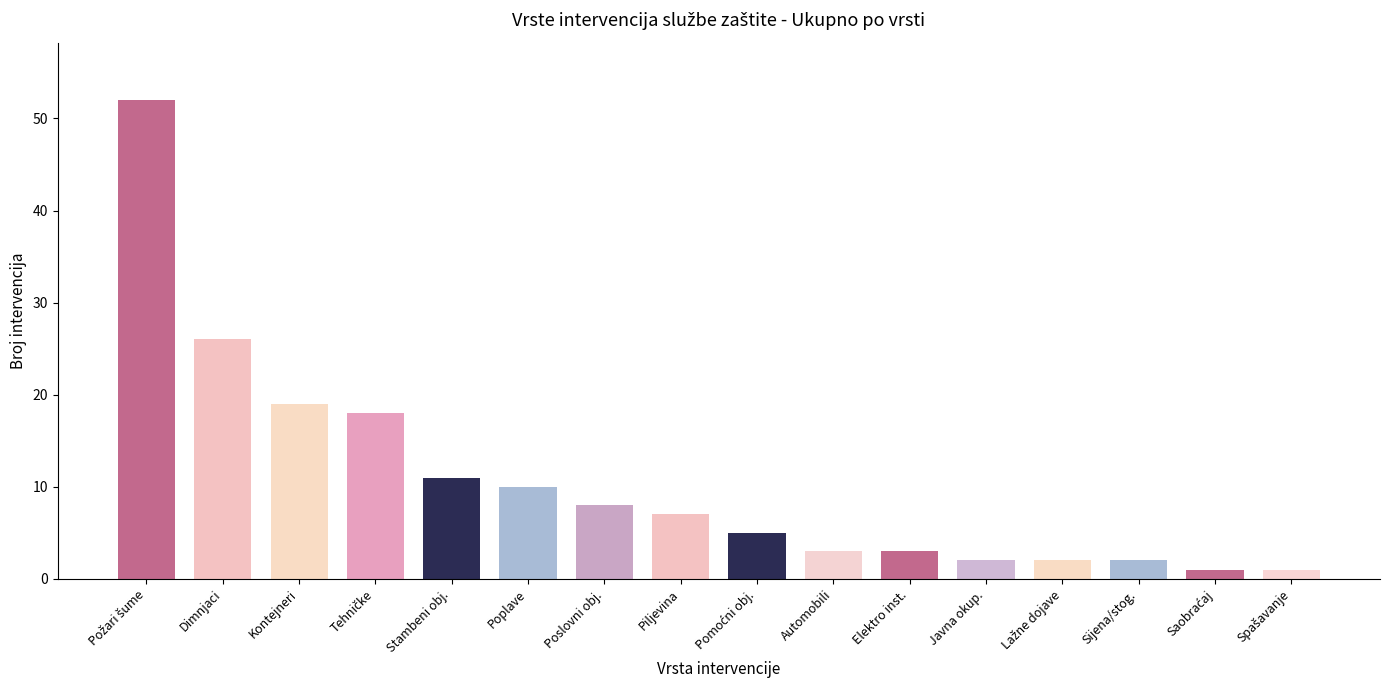

Is it true that the value at Elektro inst. is 5?

False